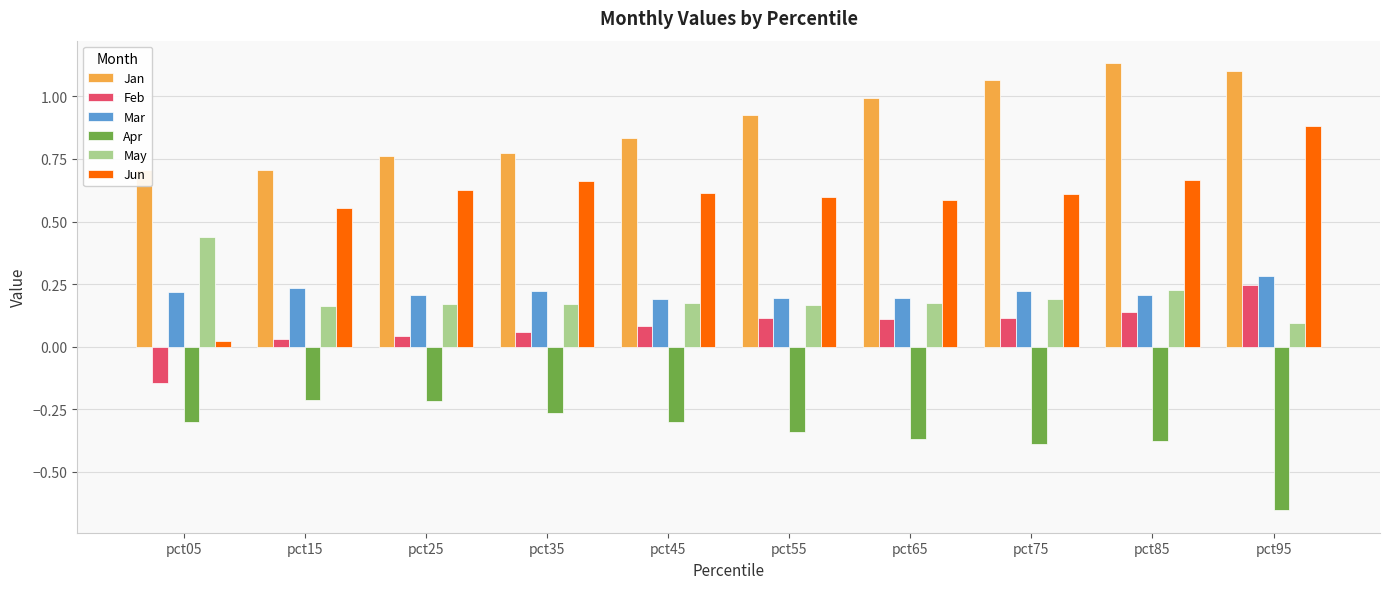

Which category has the lowest value in the Mar series?

pct45